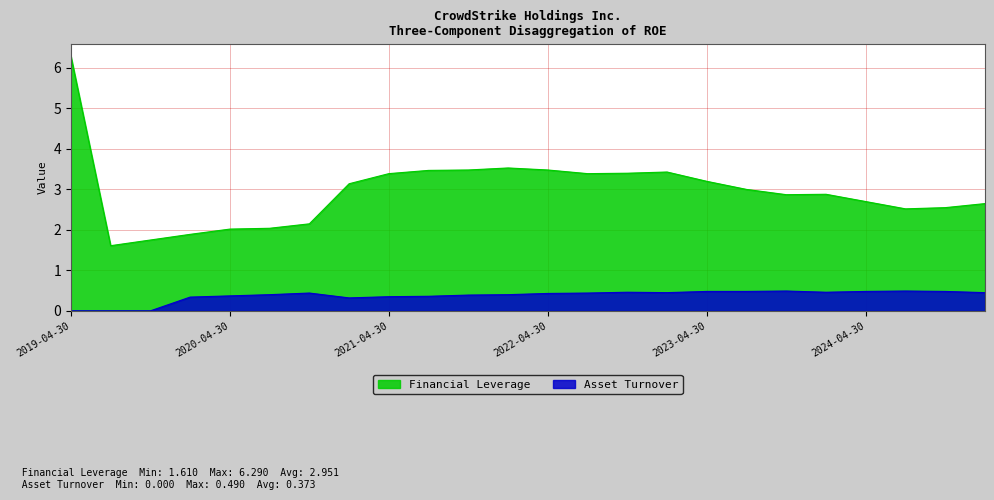

What is the value of the Asset Turnover point at the 11th from the left?

0.4